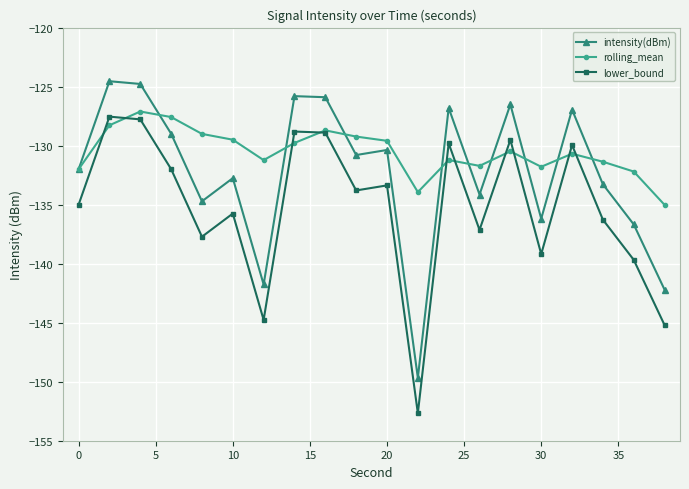

What is the maximum value shown in the chart?

-124.5